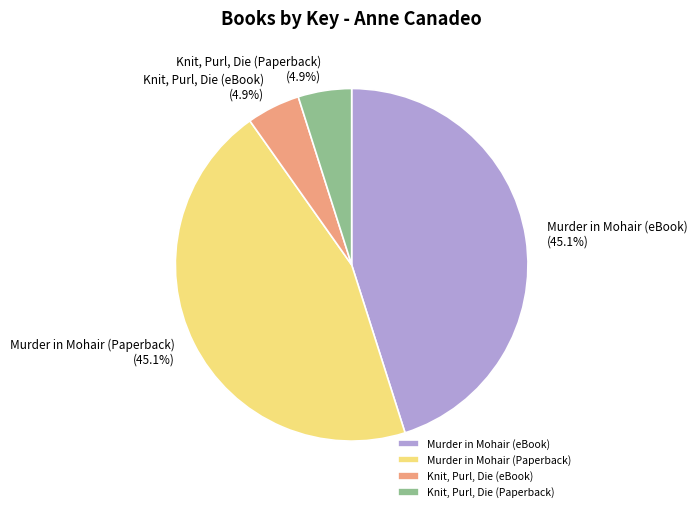

Is there any slice that represents more than half of the pie?

No